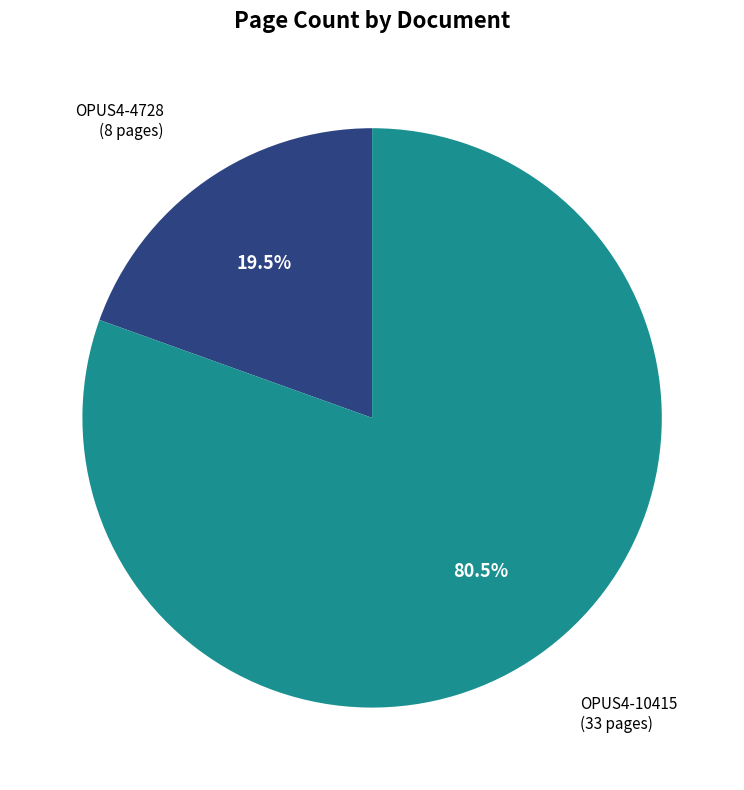

Is there a majority slice in this chart?

Yes